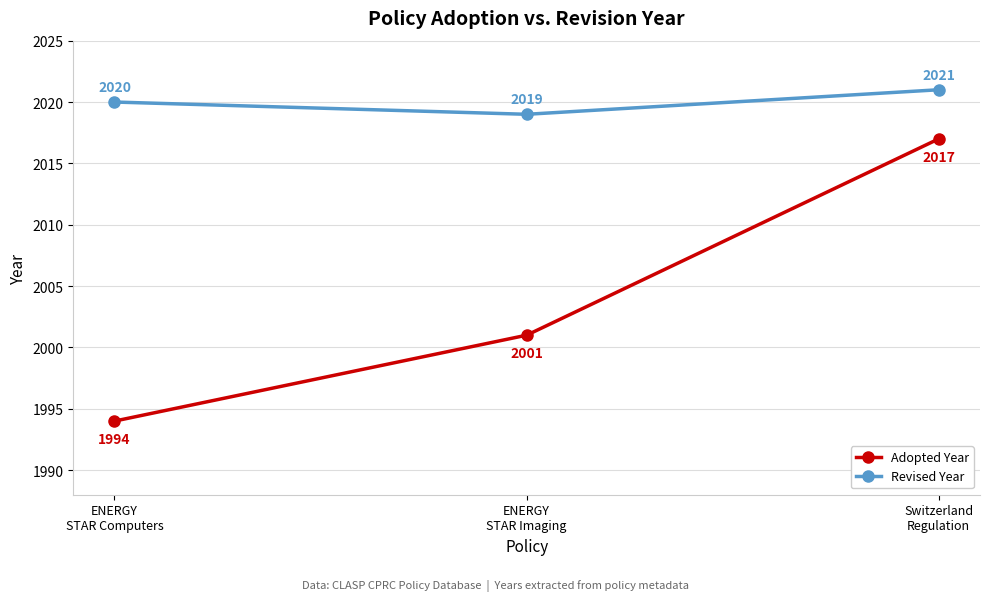

Is the value of Adopted Year at Switzerland
Regulation greater than the value of Revised Year at Switzerland
Regulation?

No